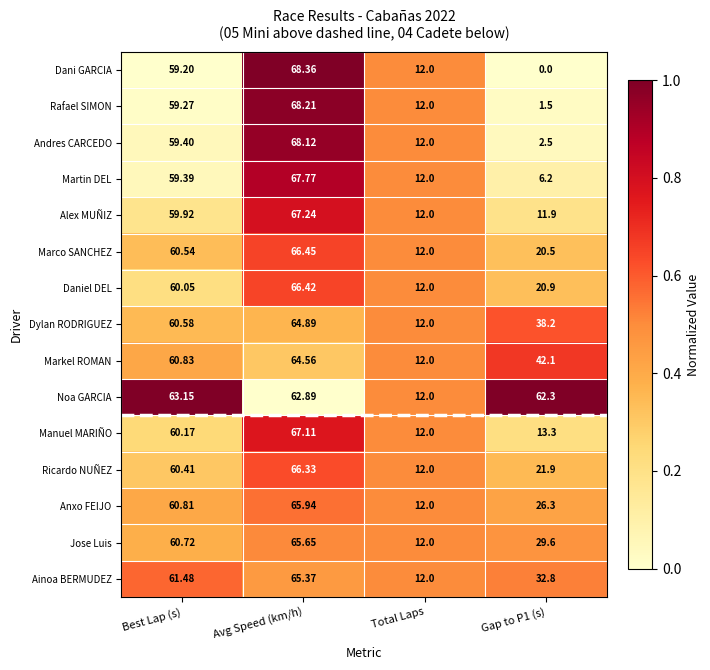

Which category has the highest value in the Ricardo NUÑEZ series?

Avg Speed (km/h)